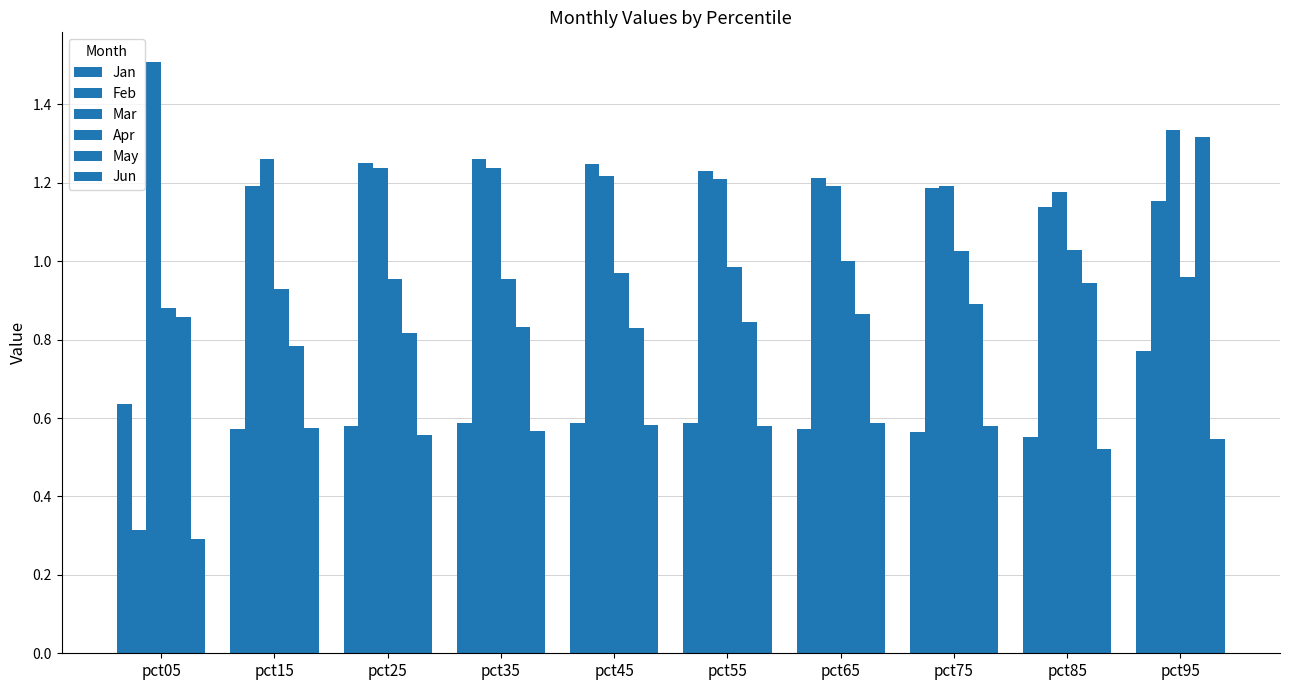

At which label does Jan reach its peak?

pct95